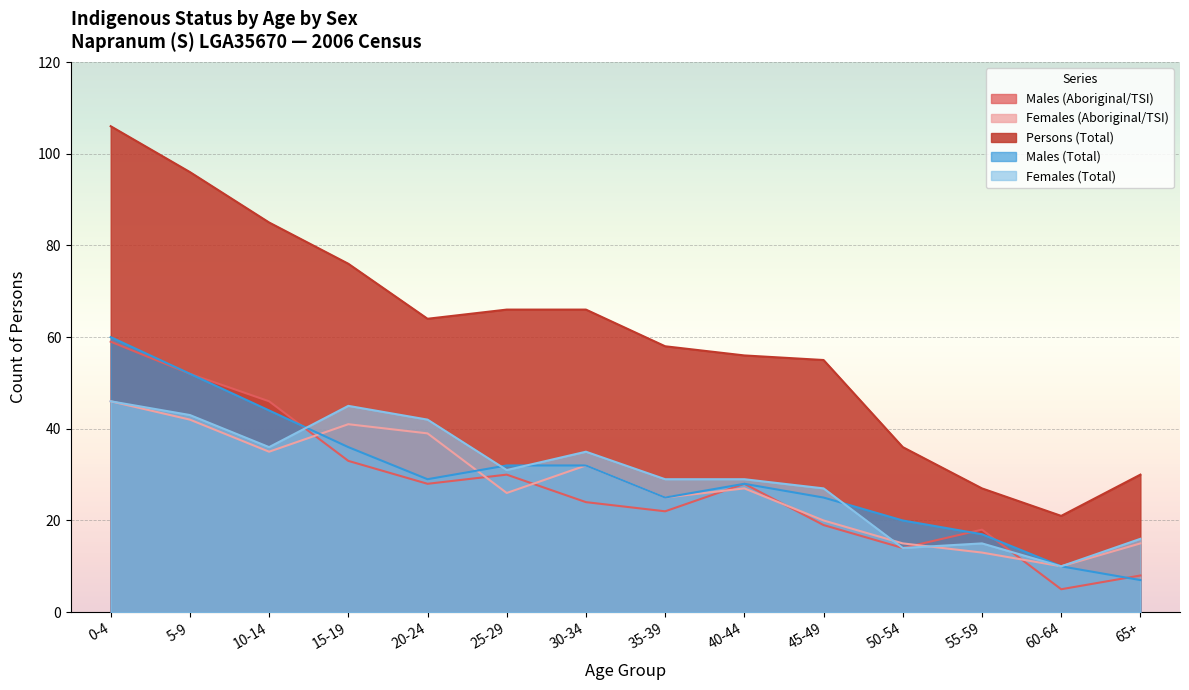

At which label is Females (Total) closest to 28?

35-39